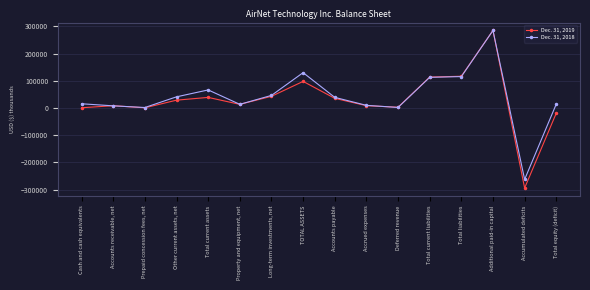

Does the chart have visible grid lines?

Yes